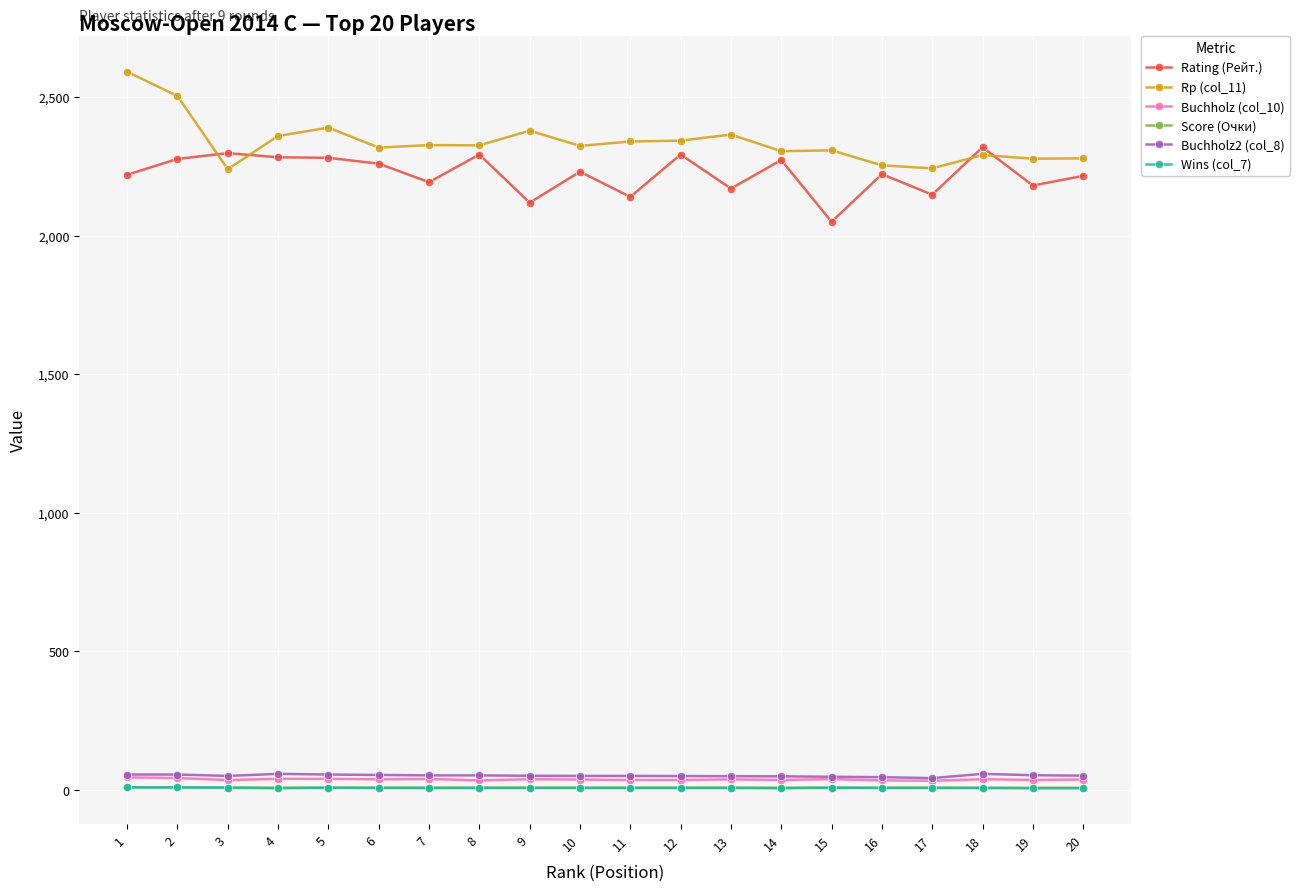

True or false: Score (Очки) has a value of 7.0 at 5.

True